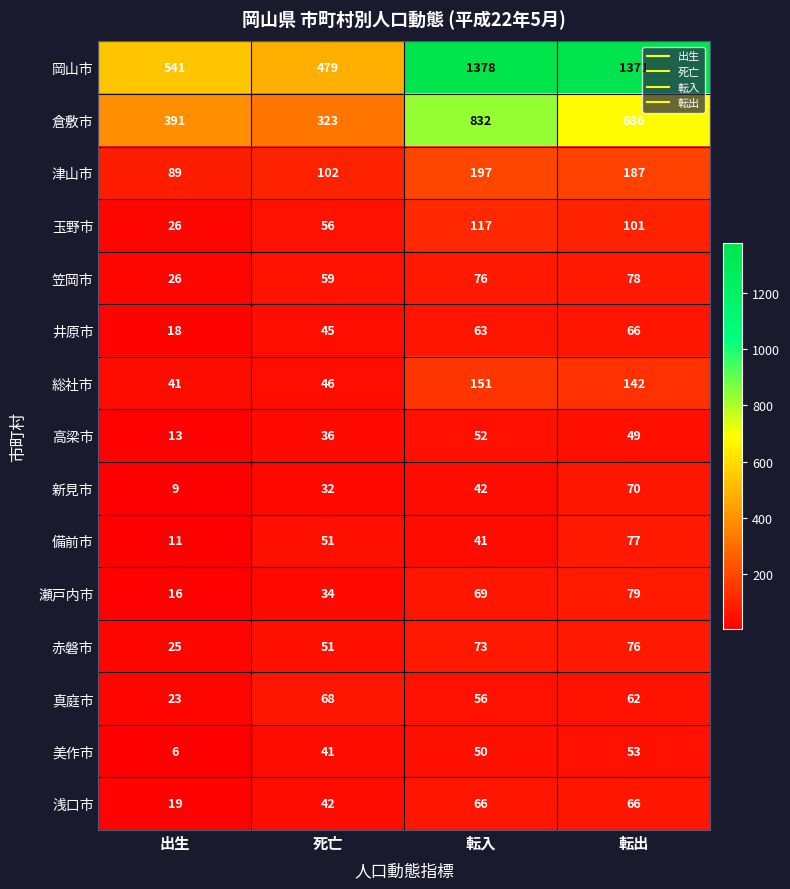

What is the average value of the 真庭市 series?

52